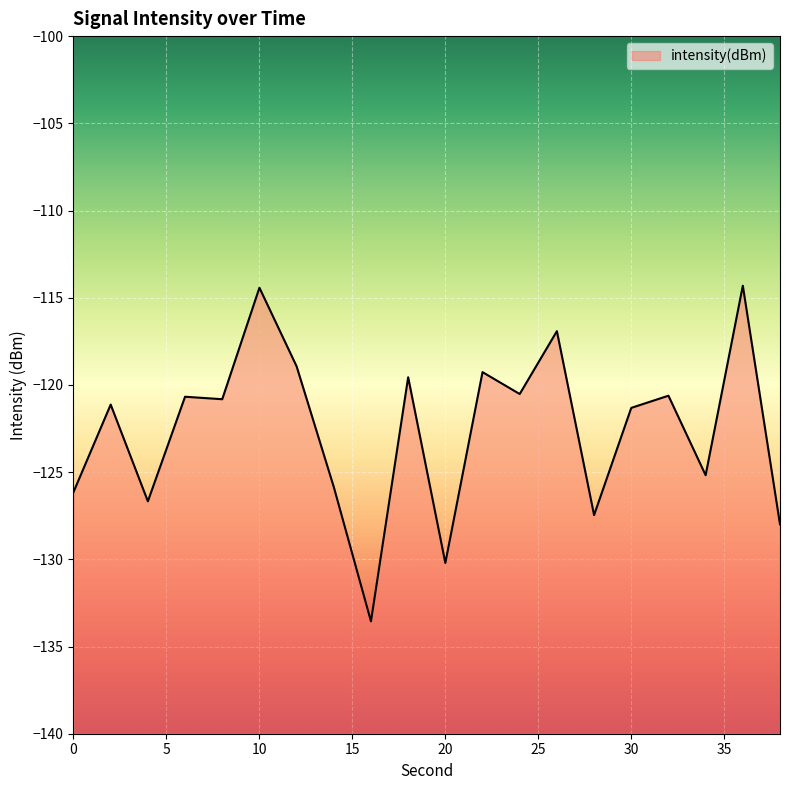

At which category does the chart reach its peak across all series?

36